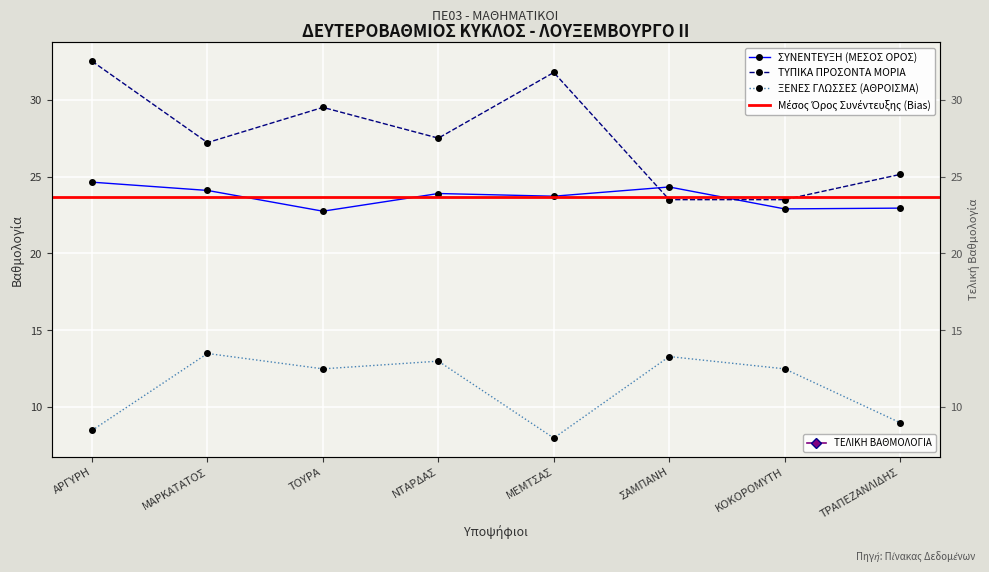

Between ΝΤΑΡΔΑΣ and ΚΟΚΟΡΟΜΥΤΗ, which series saw the biggest shift?

ΤΕΛΙΚΗ ΒΑΘΜΟΛΟΓΙΑ